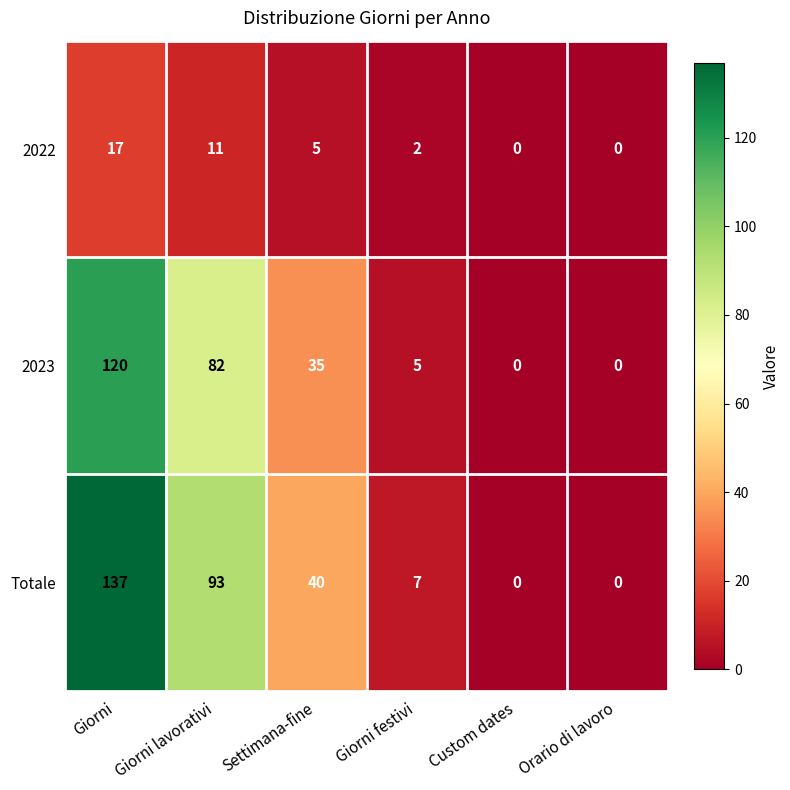

True or false: 2023 has a value of 118 at Giorni lavorativi.

False